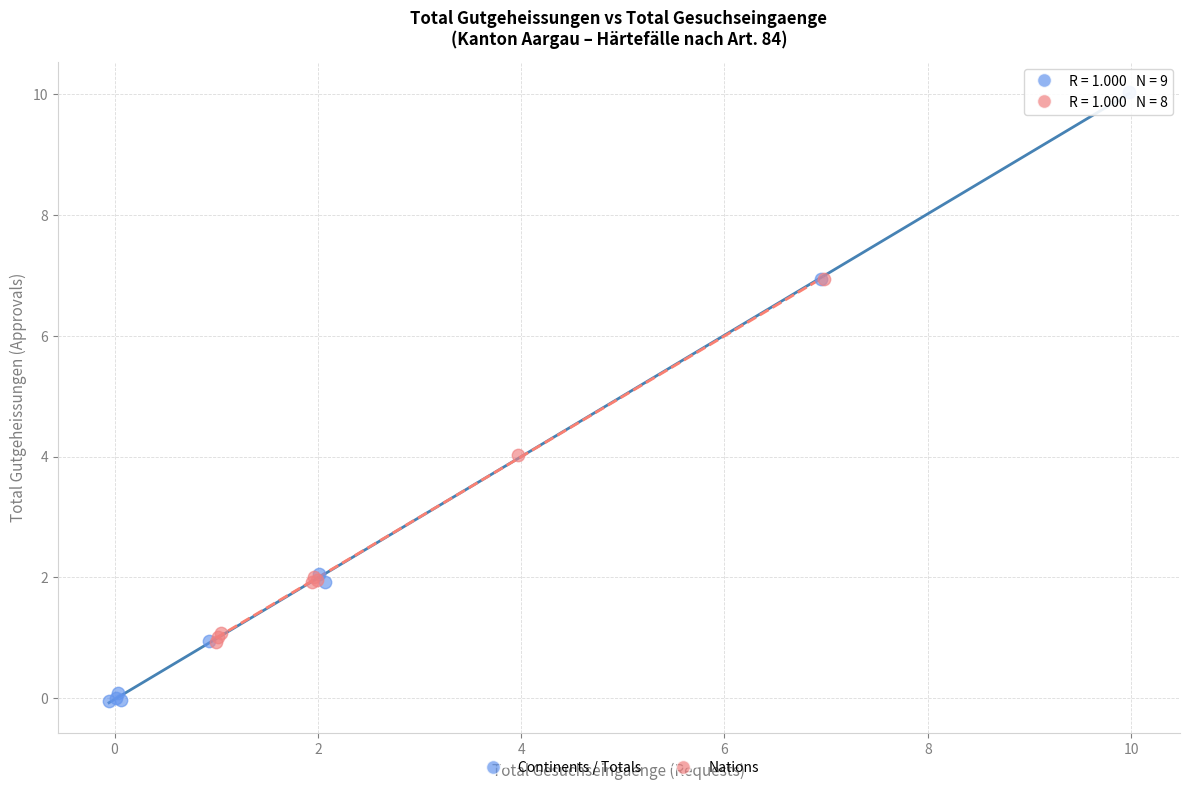

What are all the series names shown in the legend?

Continents / Totals, Nations